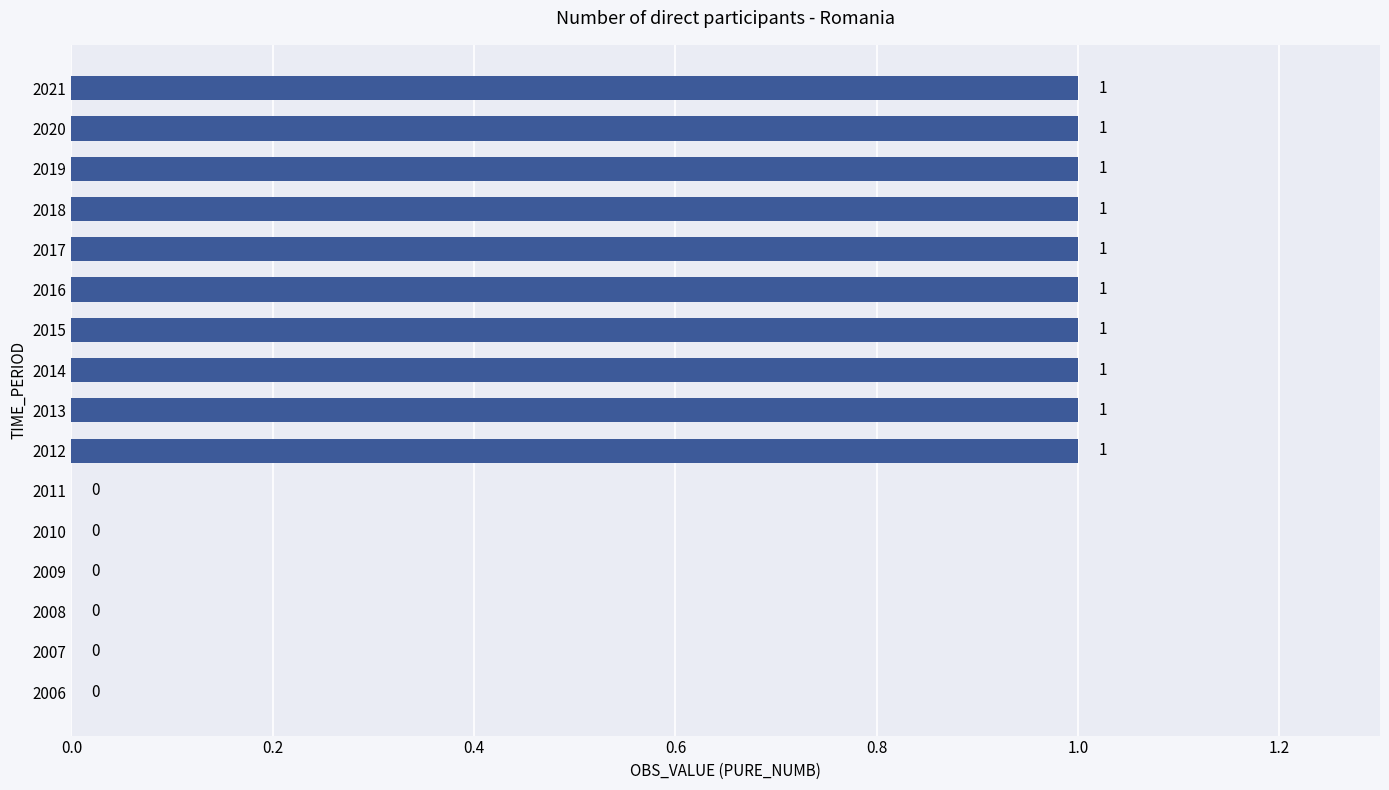

Reading top to bottom, what are all the values shown in this chart?

2021=1	2020=1	2019=1	2018=1	2017=1	2016=1	2015=1	2014=1	2013=1	2012=1	2011=0	2010=0	2009=0	2008=0	2007=0	2006=0